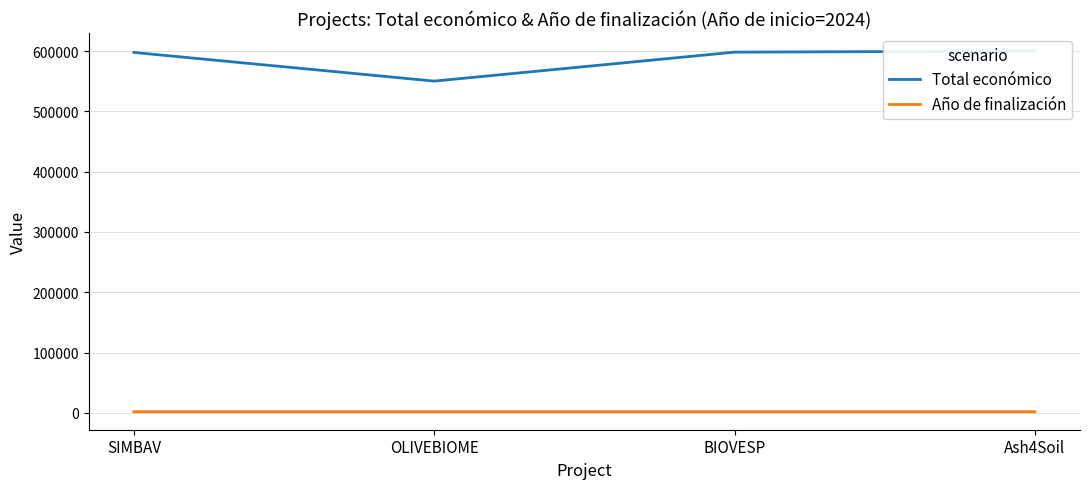

What value does the Total económico series have at OLIVEBIOME, to the nearest 100?

550100